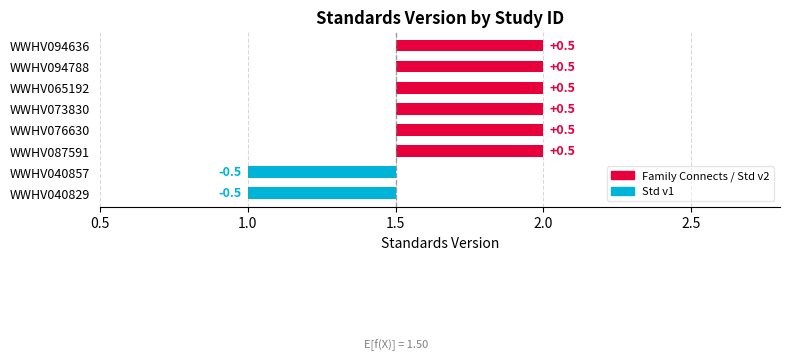

What is the label of the 3rd bar from the right?

WWHV065192